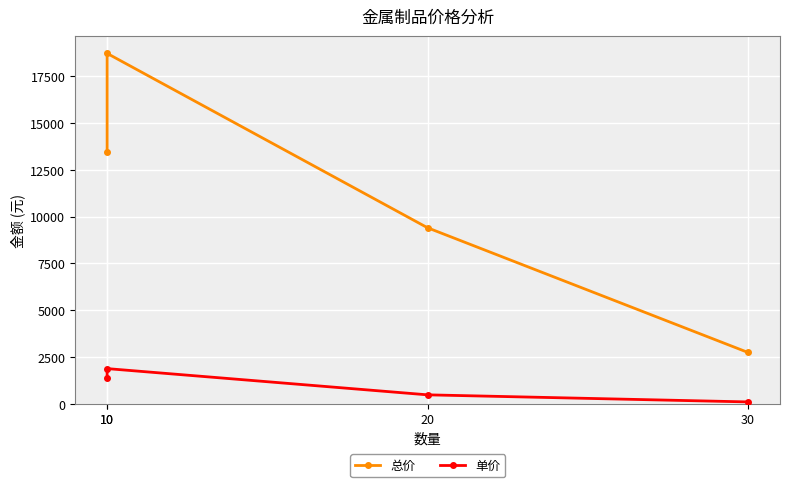

What are all the series names shown in the legend?

总价, 单价